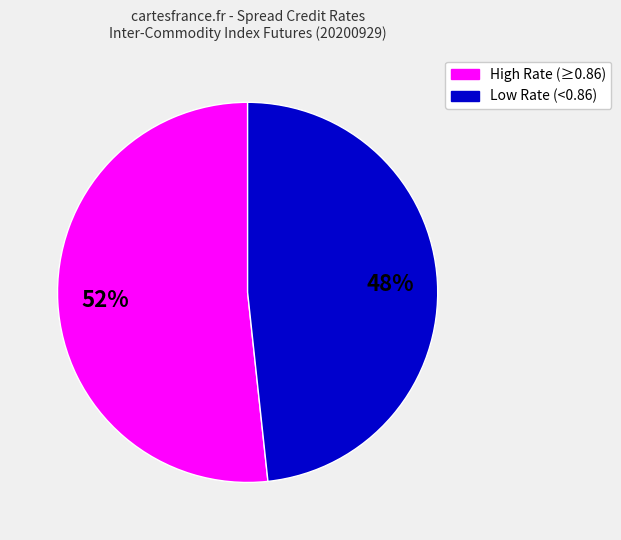

Is there a majority slice in this chart?

Yes